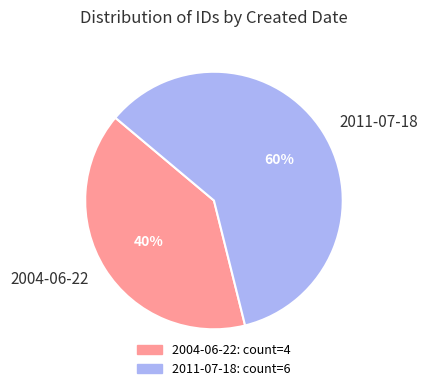

To the nearest percent, what is the average slice percentage?

50%